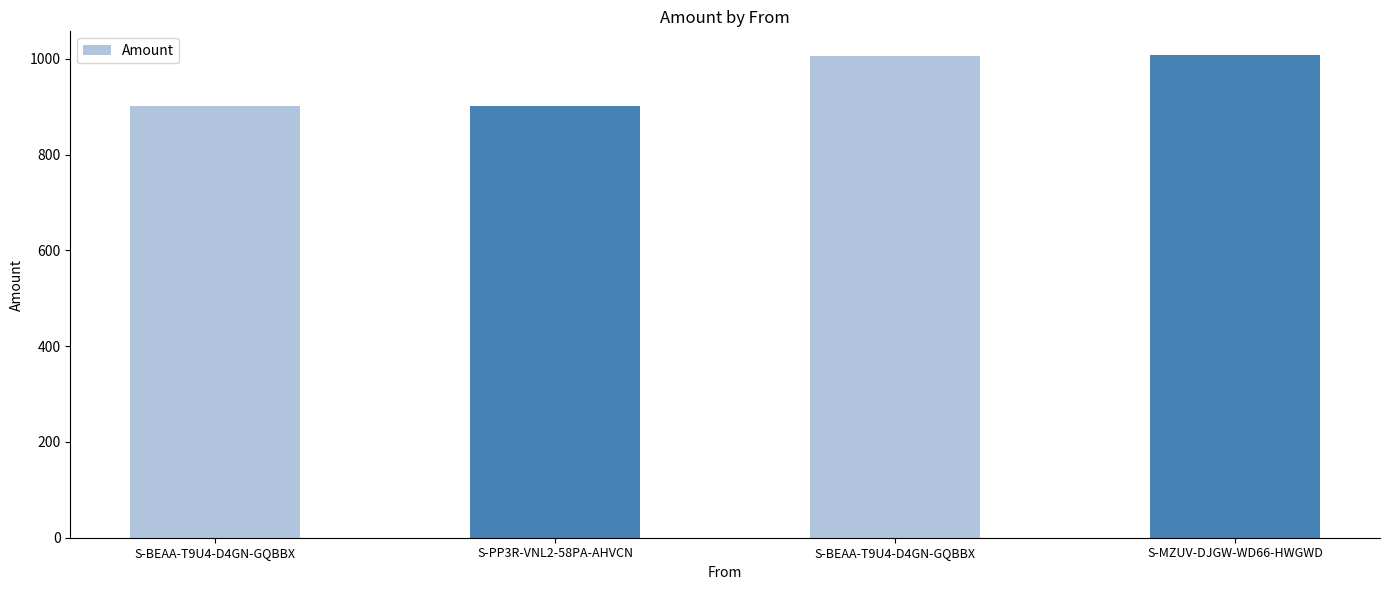

Are the bars grouped side by side (vs. stacked)?

No